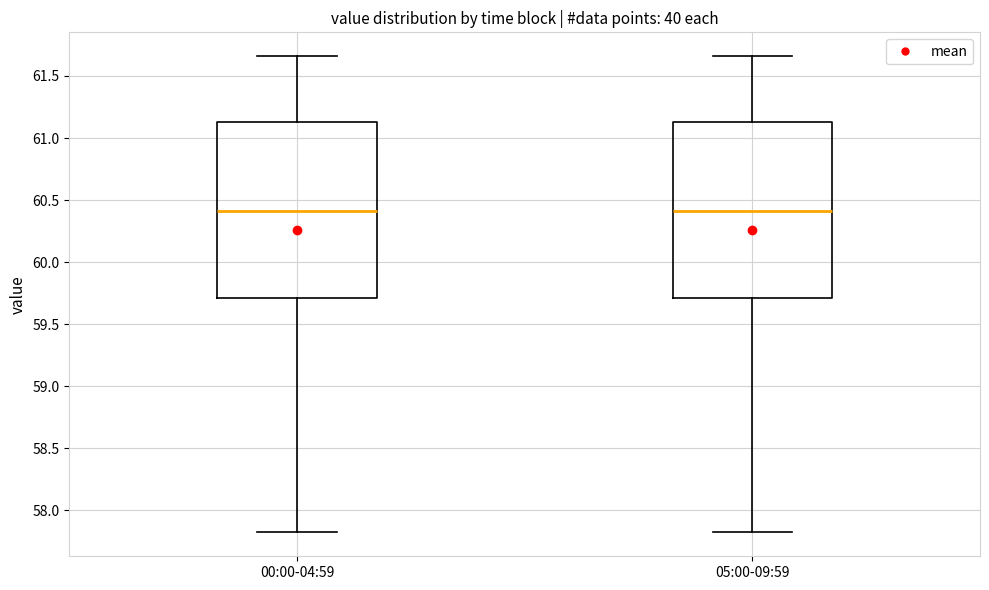

Reading left to right, read every box against the y-axis: the position of its median line, the range the box covers, and the ends of its whiskers. The values are not printed on the chart, so give them approximately, as read against the axis.

00:00-04:59: median 60.40, box 59.70 to 61.15, whiskers 57.80 to 61.65
05:00-09:59: median 60.40, box 59.70 to 61.15, whiskers 57.80 to 61.65